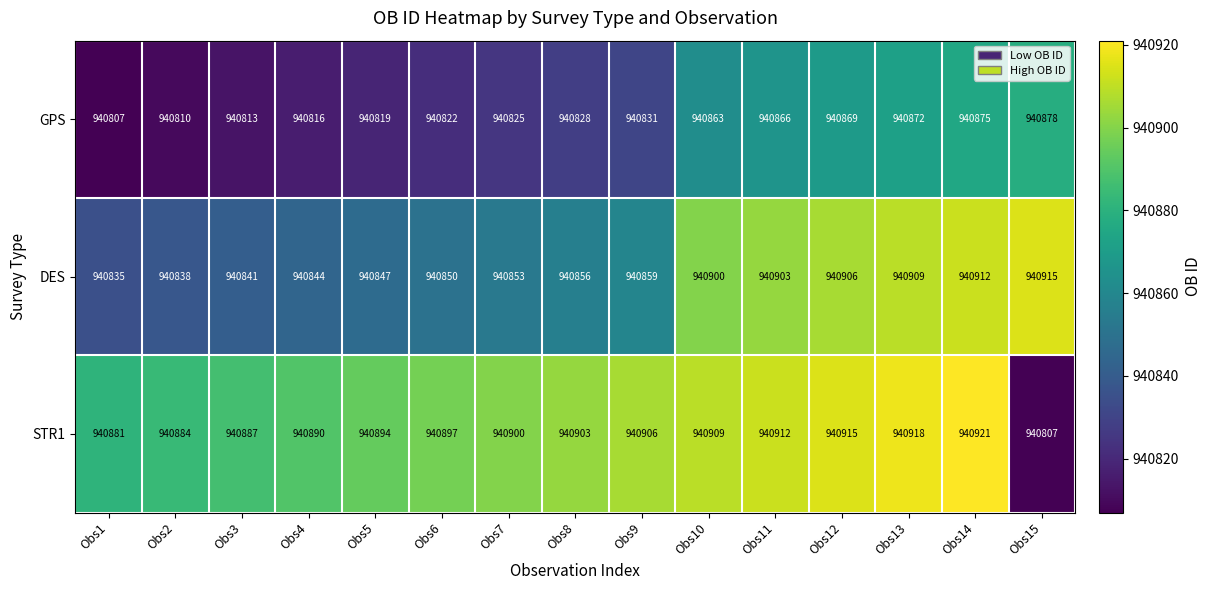

Which series has the largest total across all categories?

STR1